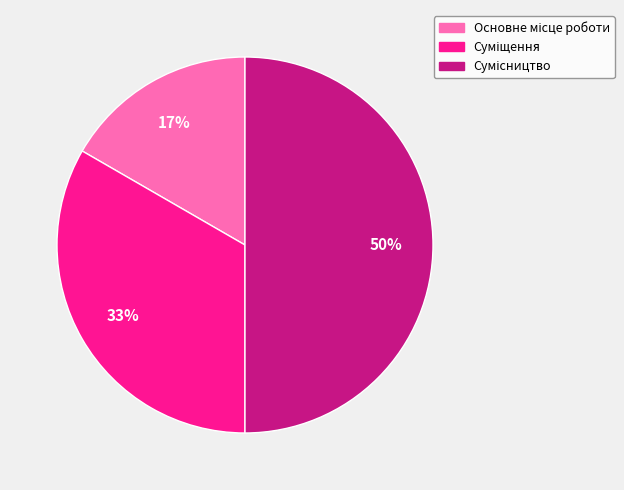

To the nearest percent, what is the average slice percentage?

33%